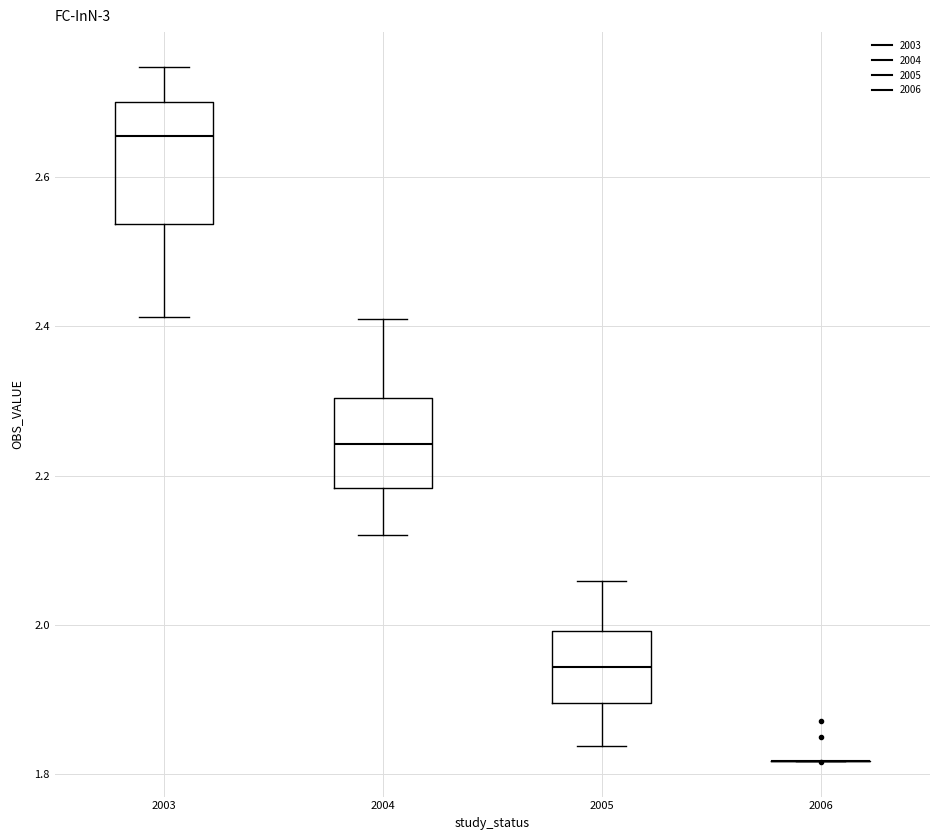

Where does the median line of the box at x = 2005 sit on the y-axis? The values are not printed on the chart, so give them approximately, as read against the axis.

1.94